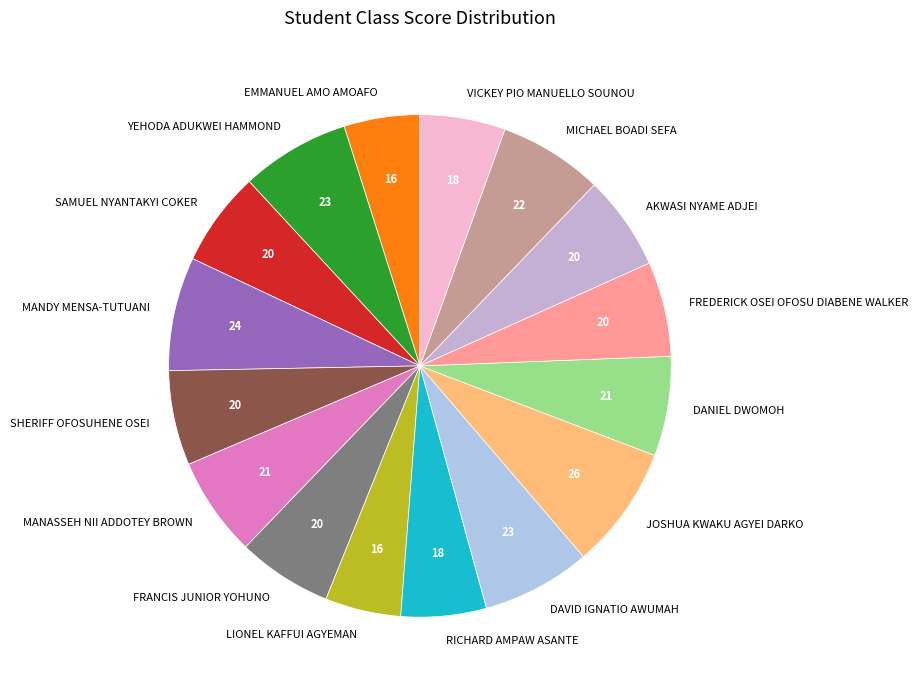

Does FRANCIS JUNIOR YOHUNO represent more than half of the total?

No